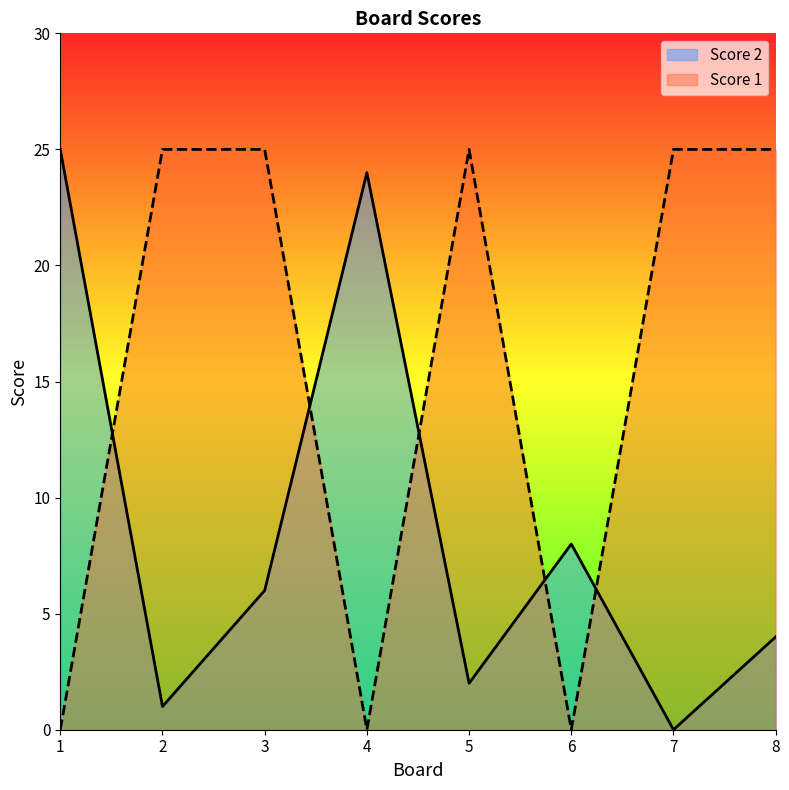

What is the difference between the maximum and minimum values in the Score 2 series?

25